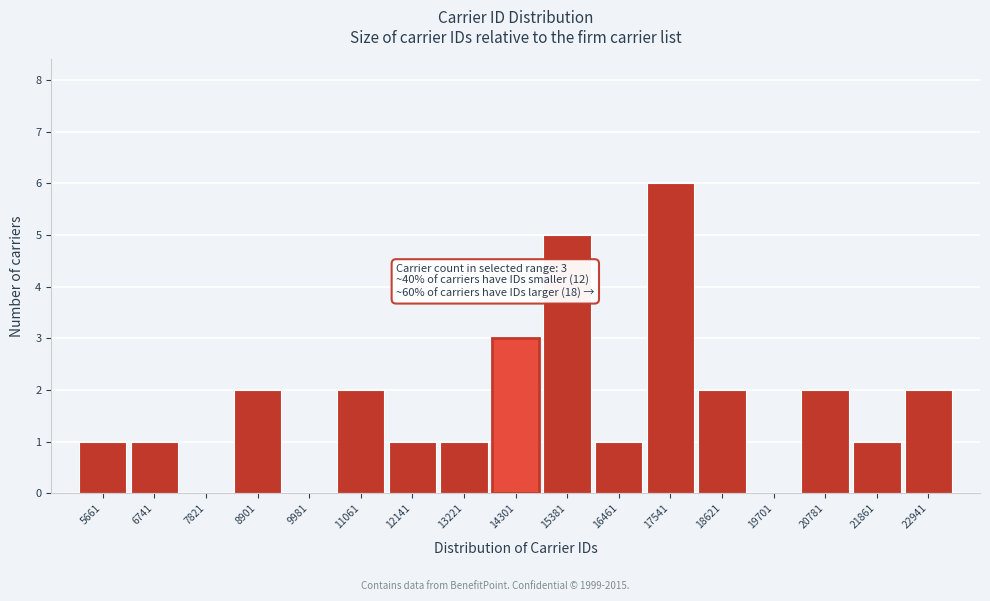

Reading right to left, extract all data points from this chart.

22941=2	21861=1	20781=2	19701=0	18621=2	17541=6	16461=1	15381=5	14301=3	13221=1	12141=1	11061=2	9981=0	8901=2	7821=0	6741=1	5661=1